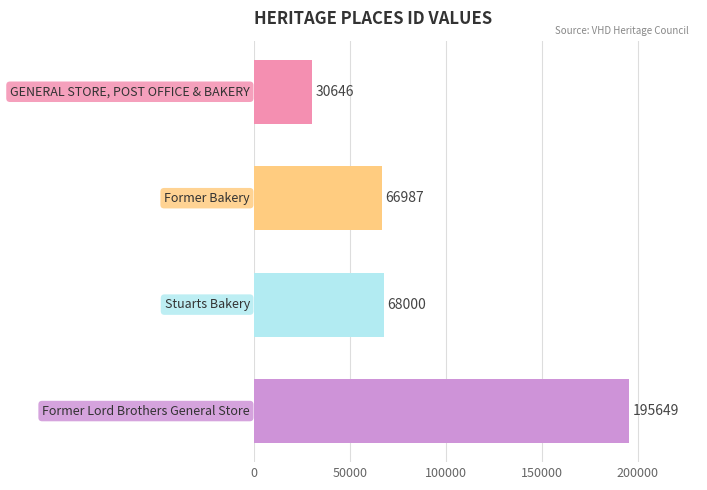

What is the difference between the maximum and minimum values?

165003